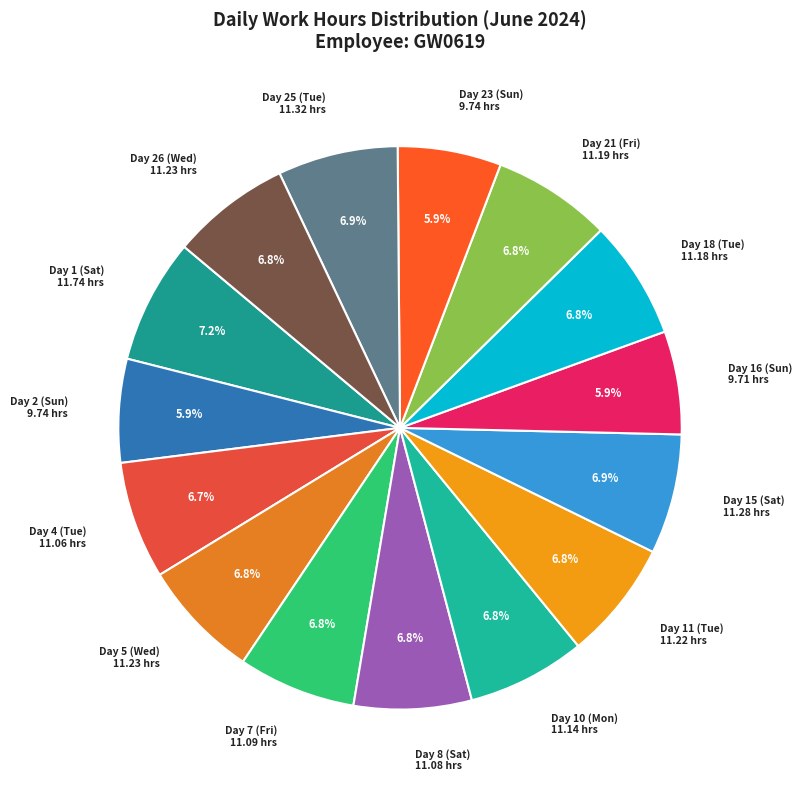

To the nearest percent, what percentage of the pie is Day 8 (Sat)?

7%